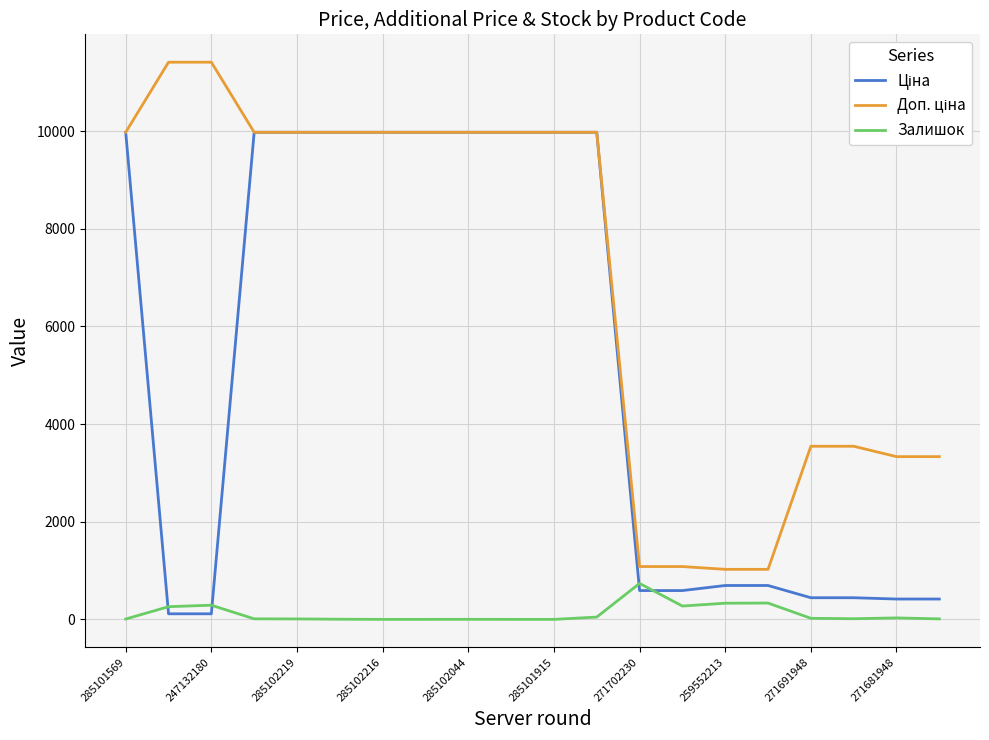

What is the greatest value displayed?

11410.0